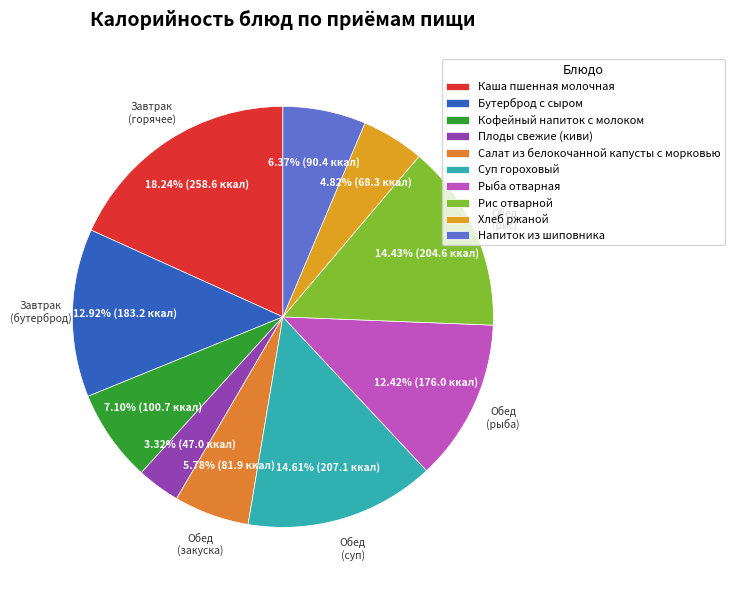

Does Каша пшенная молочная represent more than half of the total?

No